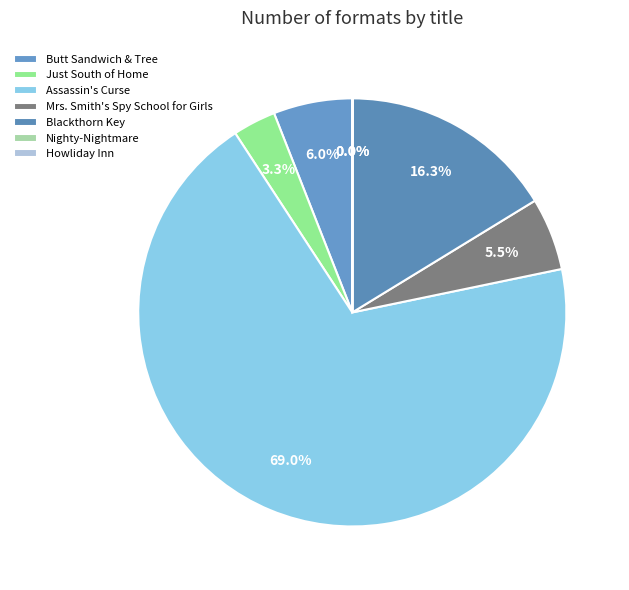

Does Just South of Home account for over 50% of the chart?

No